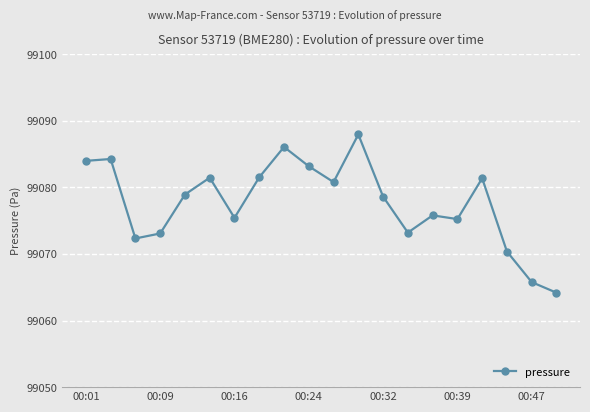

What is the minimum value shown in the chart?

99064.2